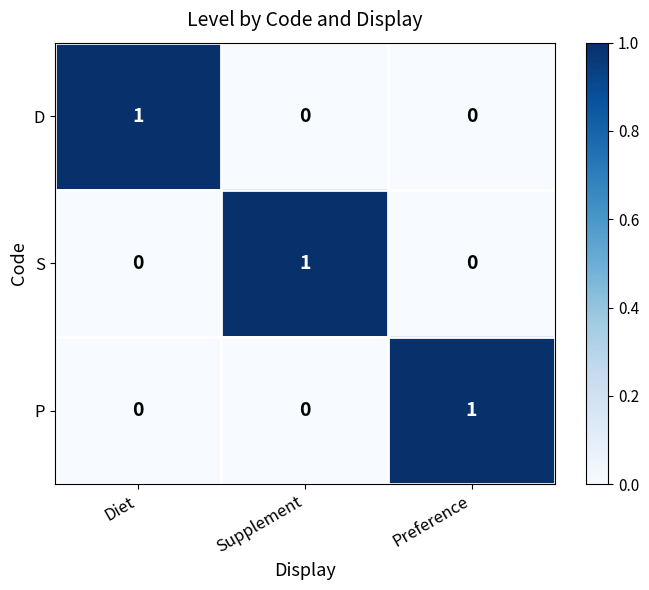

At which label does D reach its peak?

Diet